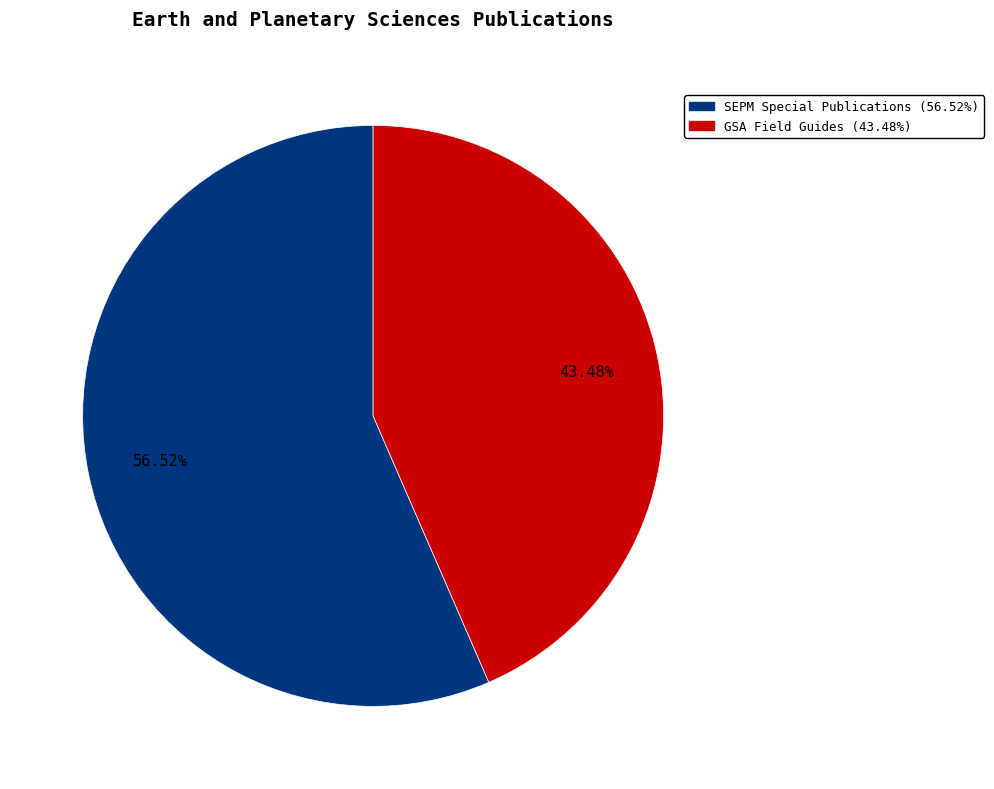

Between SEPM Special Publications and GSA Field Guides, which is larger?

SEPM Special Publications